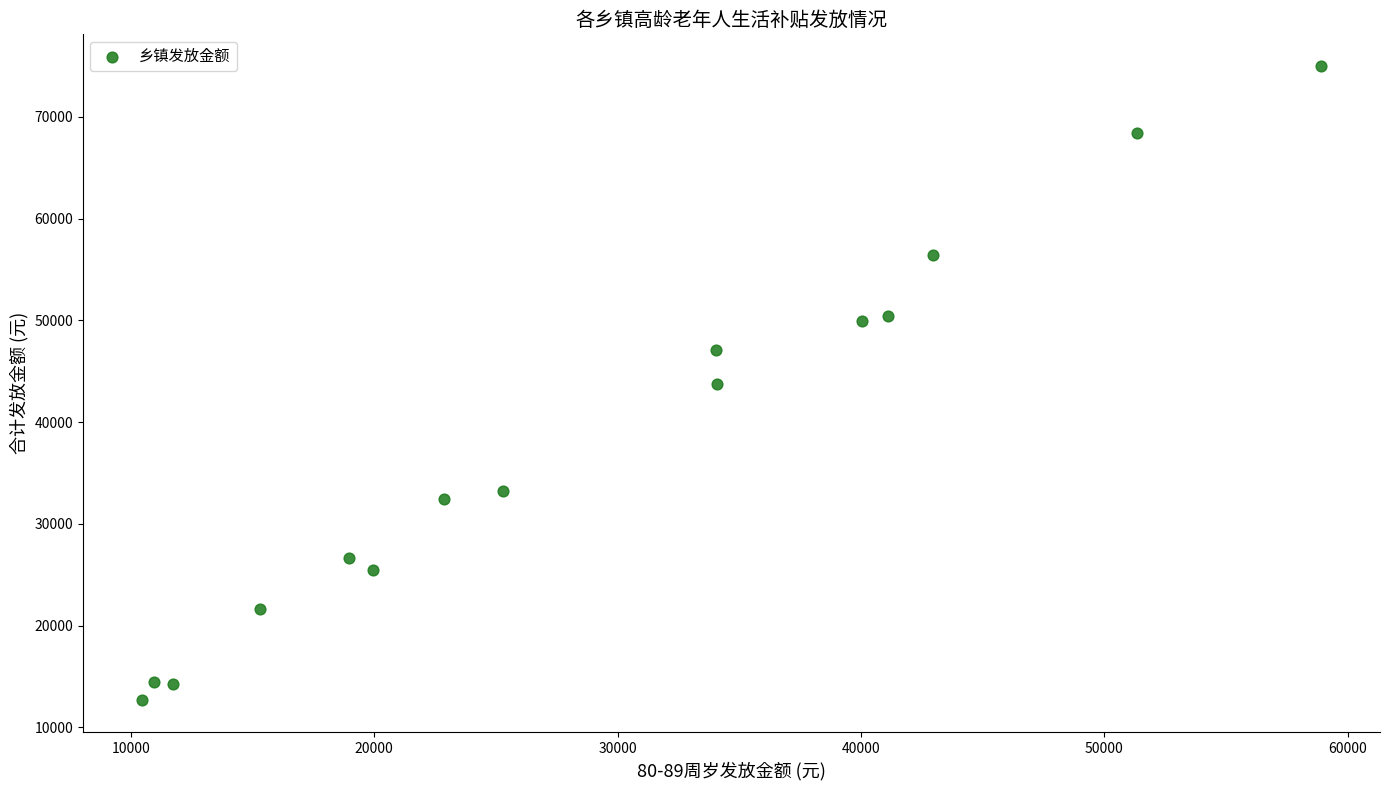

What is the range of Y values (max minus min)?

62350